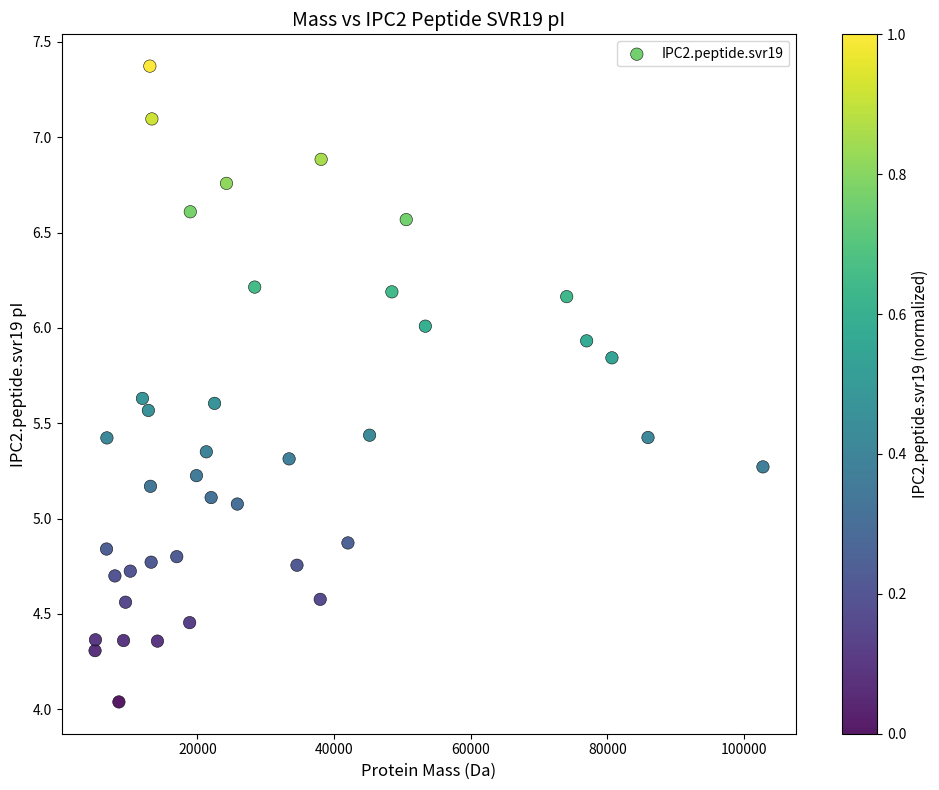

What is the range of X values (max minus min)?

97729.8